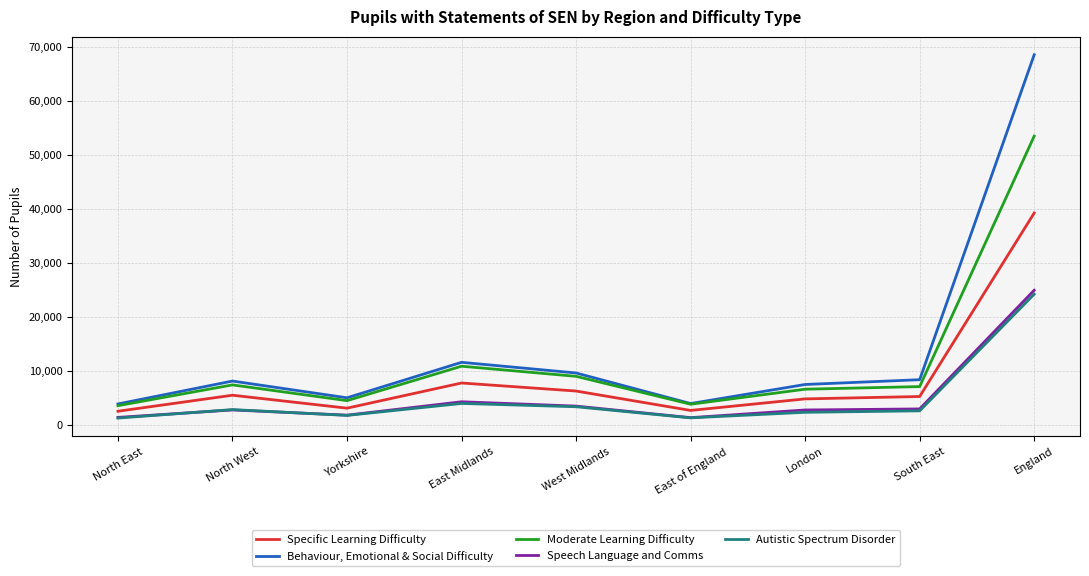

Does the chart have visible grid lines?

Yes